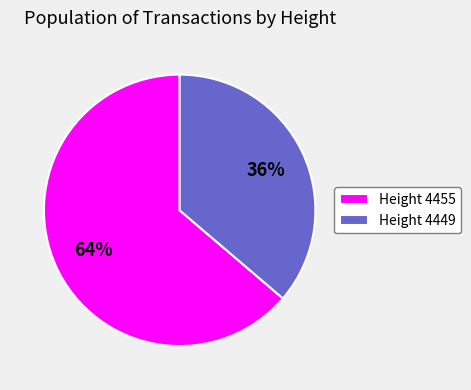

What is the majority slice?

Height 4455